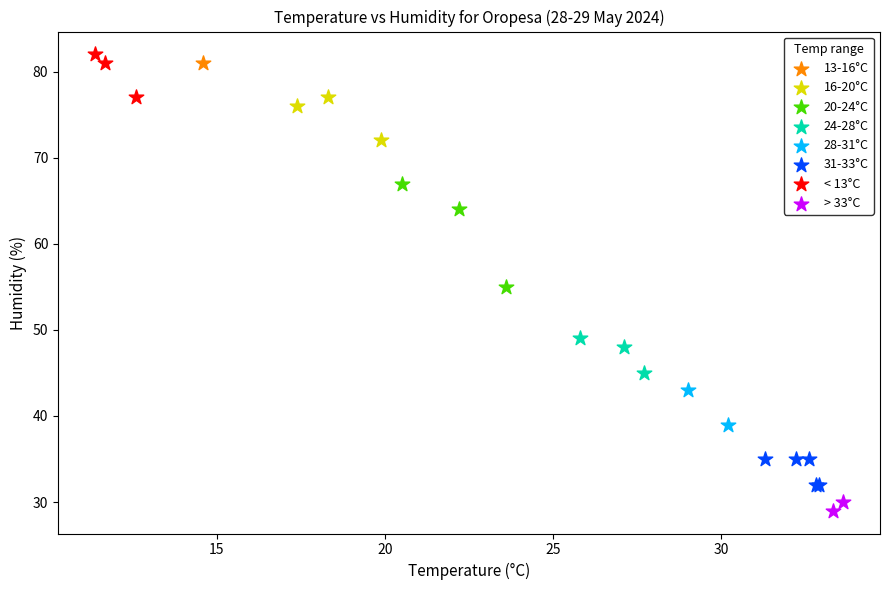

Which series reaches the maximum Y coordinate?

< 13°C